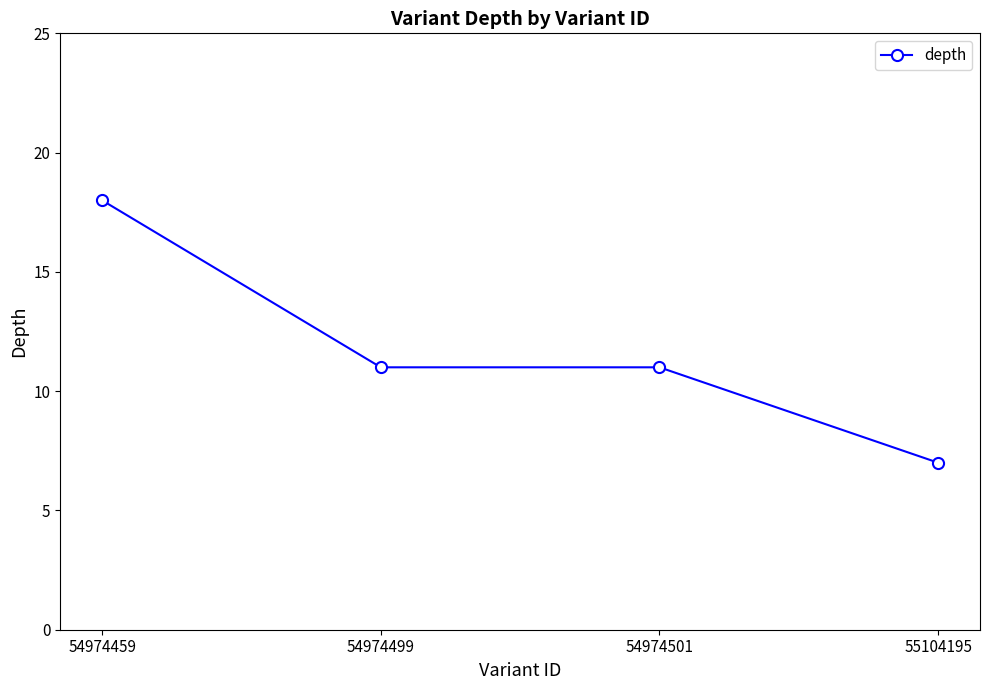

What is the smallest value displayed?

7